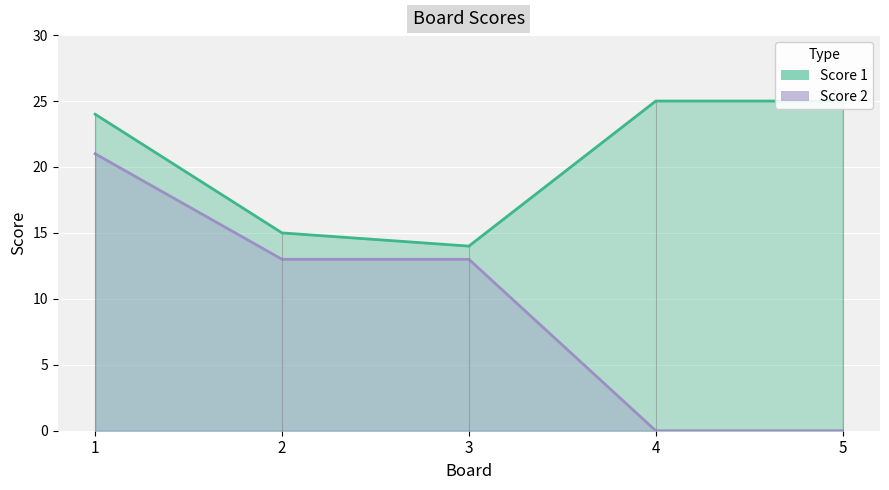

What is the total value across all series at 2?

28